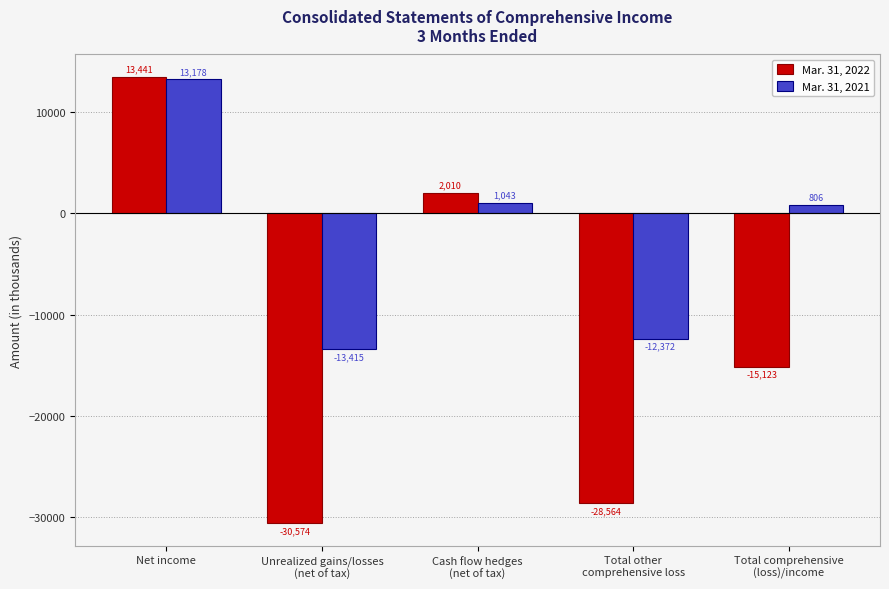

True or false: Mar. 31, 2021 has a value of -17350 at Total other
comprehensive loss.

False